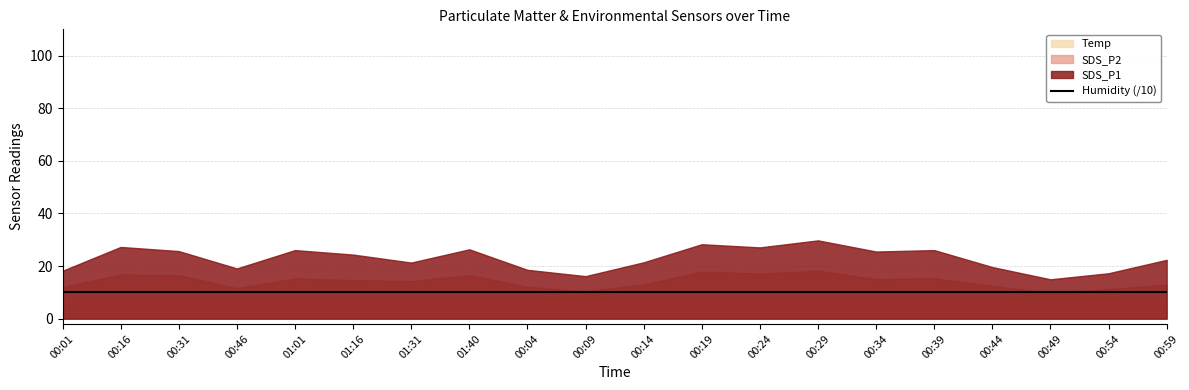

True or false: Humidity has more than 1 points higher than both neighbors.

False